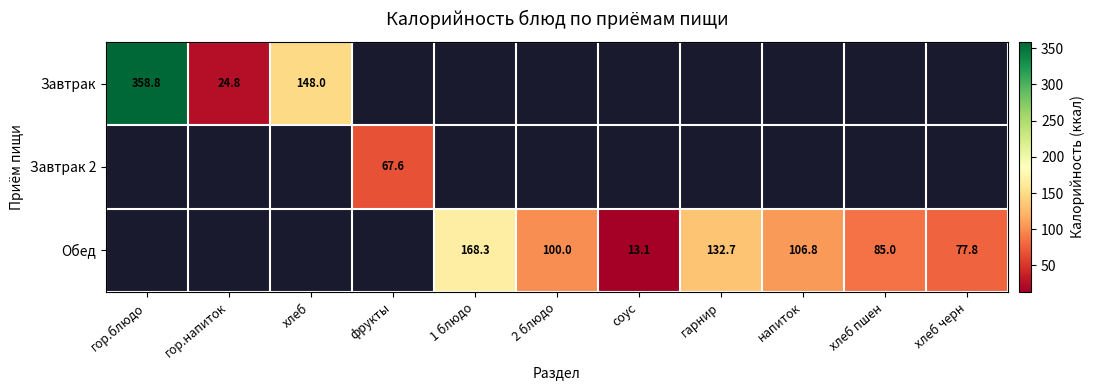

Is it true that Обед equals 103.3 at 1 блюдо?

False